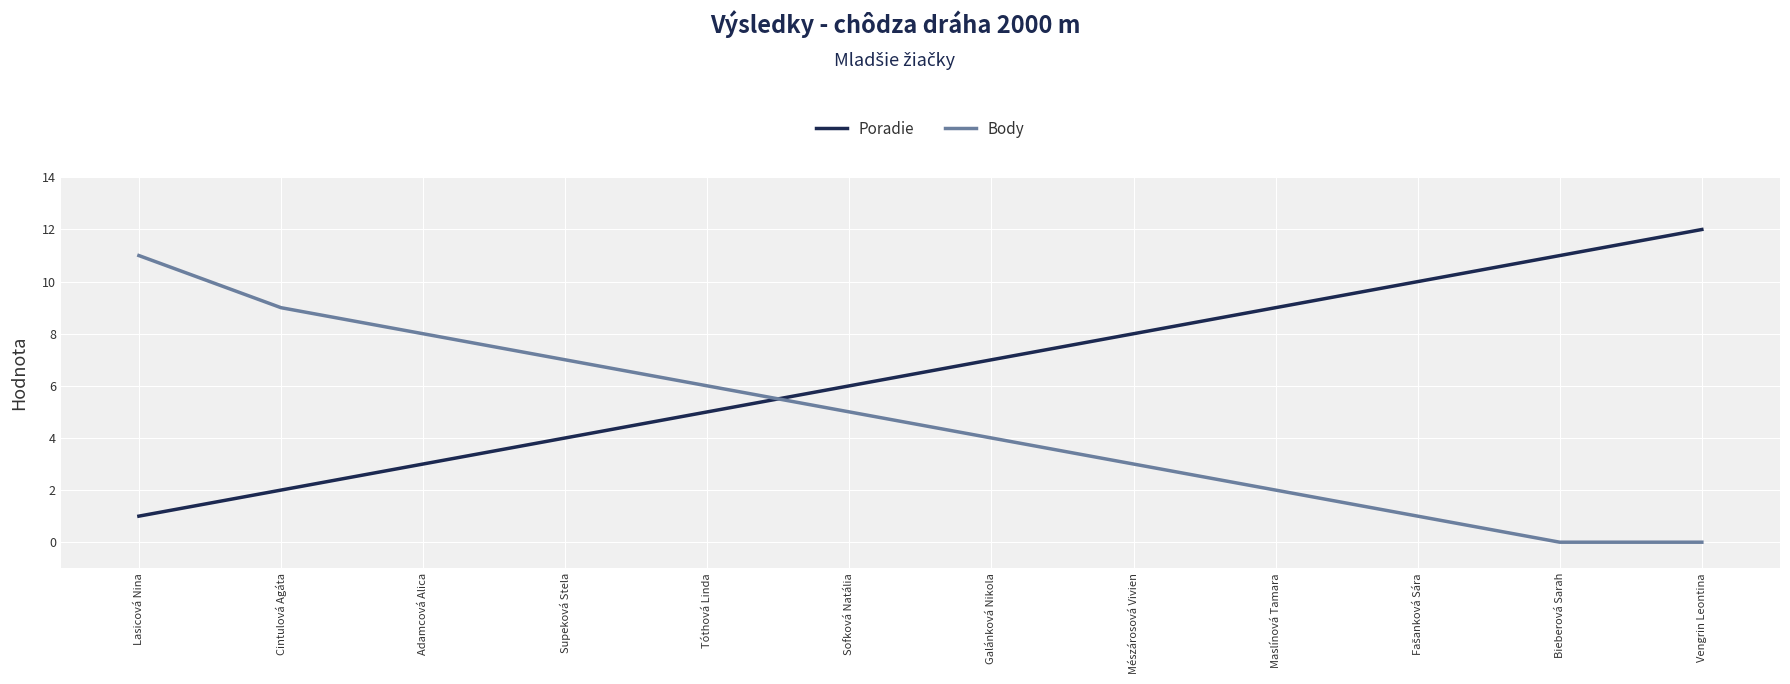

What position from the left is Maslínová Tamara?

9